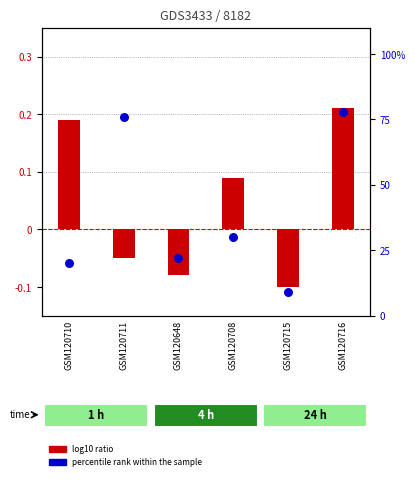

Which series has the largest total across all categories?

percentile rank within the sample